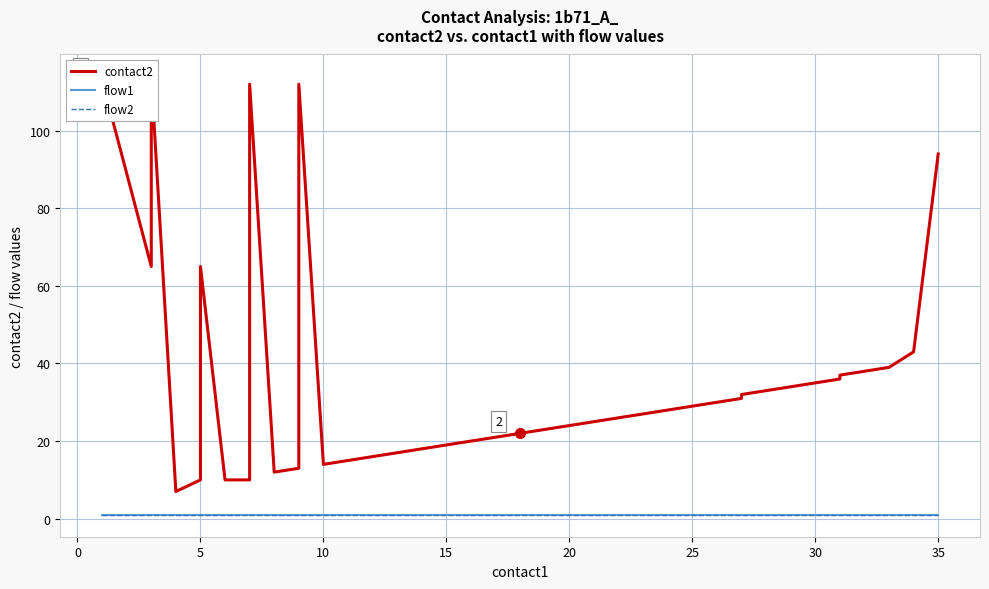

True or false: flow1 and flow2 intersect in this chart.

False